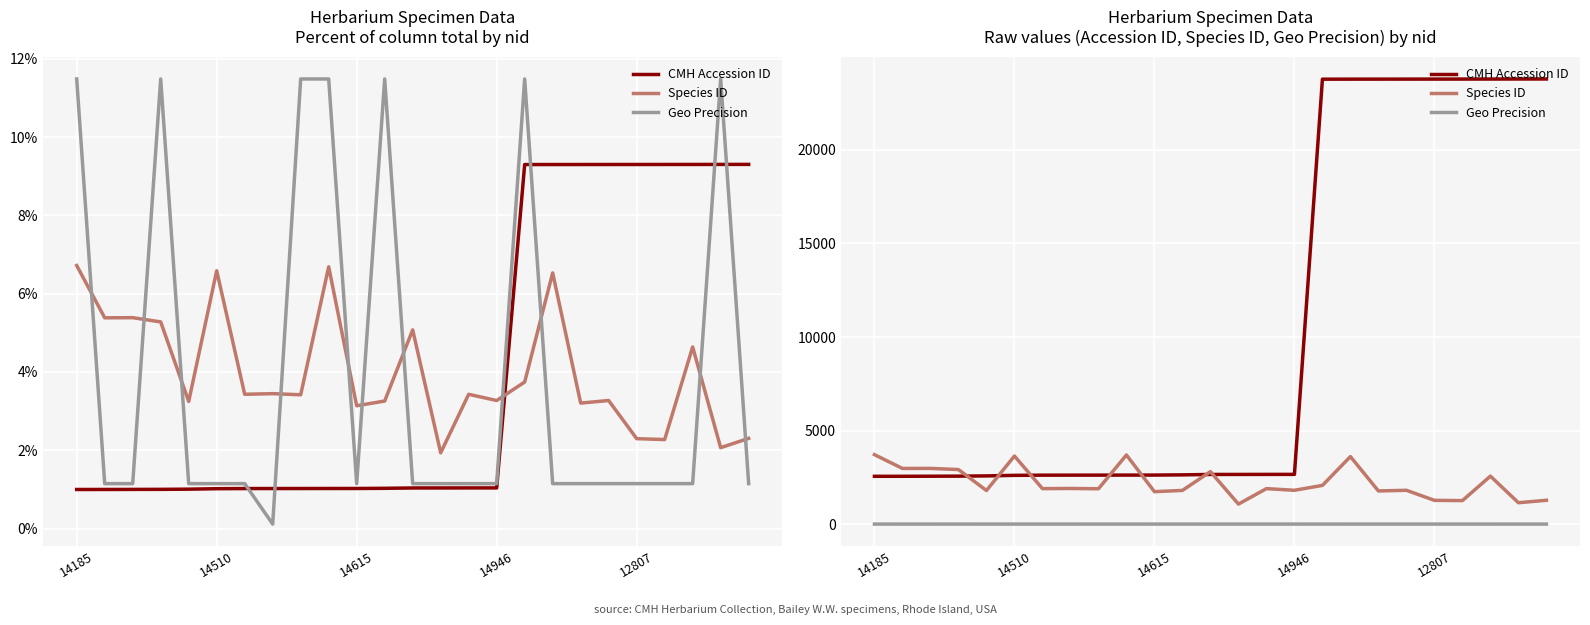

What is the difference between the second highest and second lowest values in the Geo Precision series?

0.9